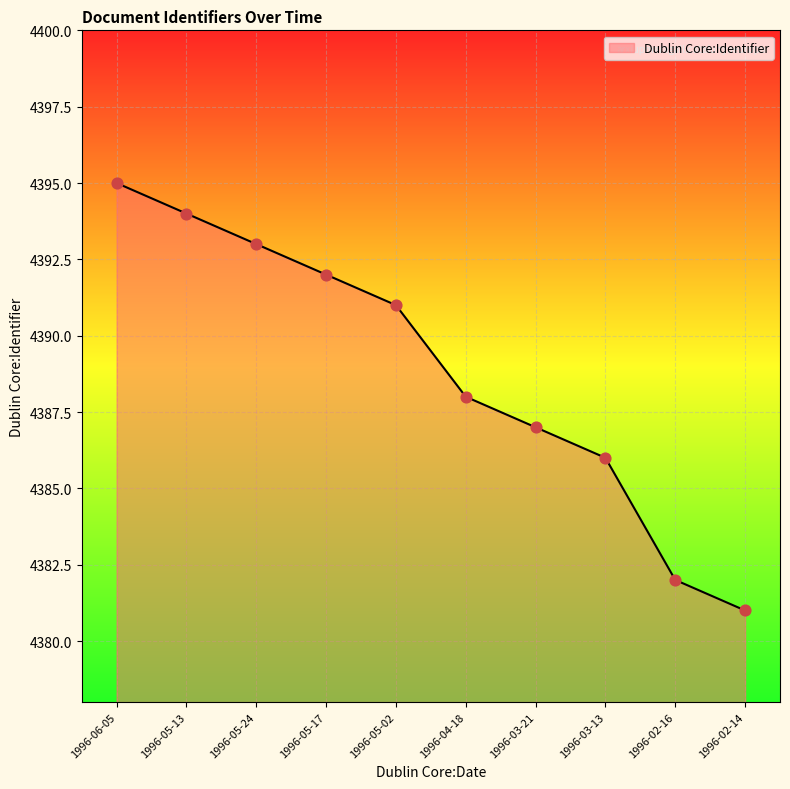

What is the change in value from 1996-05-17 to 1996-03-21?

-5